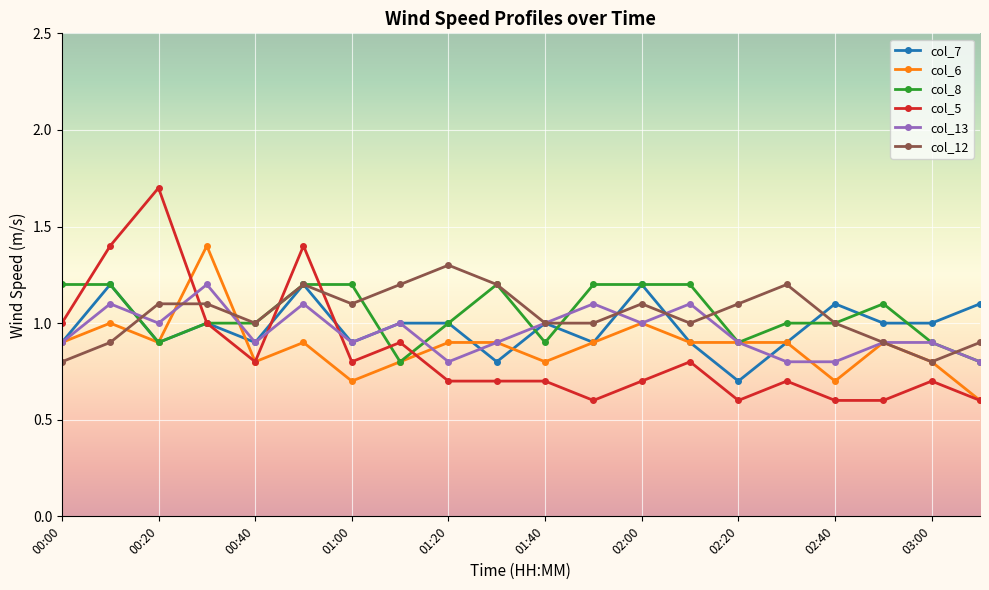

How many times do col_13 and col_5 cross each other?

3